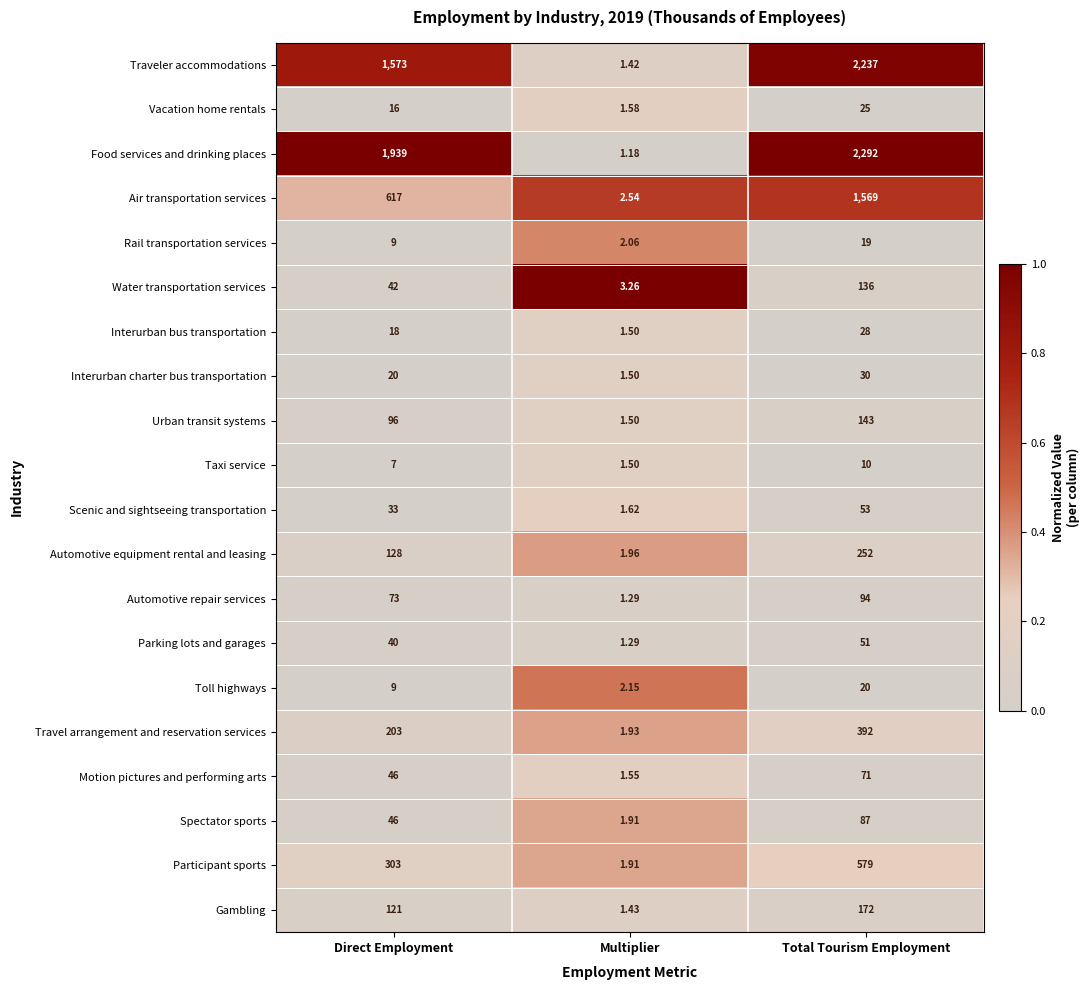

Rank the series by their maximum value, from highest to lowest.

Food services and drinking places, Traveler accommodations, Air transportation services, Participant sports, Travel arrangement and reservation services, Automotive equipment rental and leasing, Gambling, Urban transit systems, Water transportation services, Automotive repair services, Spectator sports, Motion pictures and performing arts, Scenic and sightseeing transportation, Parking lots and garages, Interurban charter bus transportation, Interurban bus transportation, Vacation home rentals, Toll highways, Rail transportation services, Taxi service